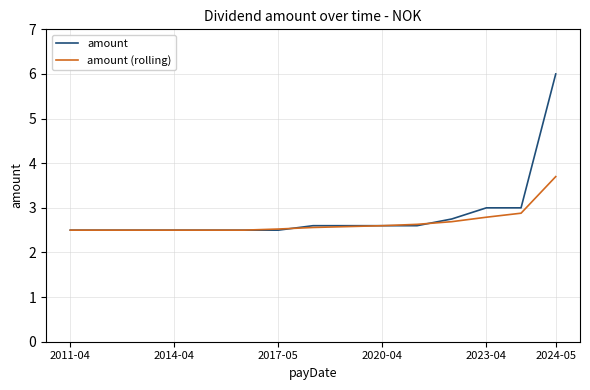

Which series has the widest spread of values?

amount